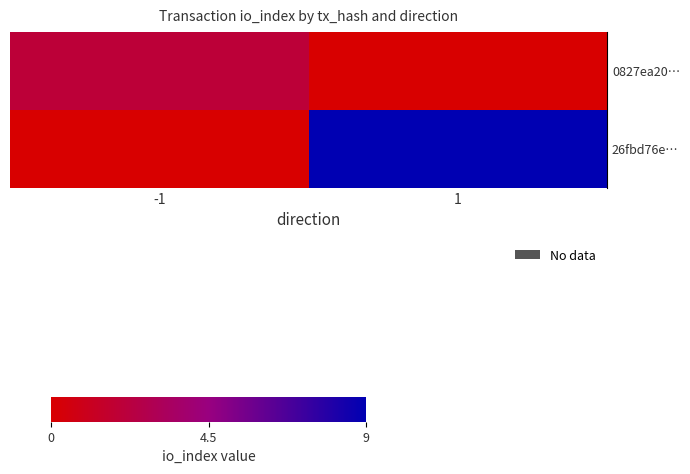

Which series has the largest total across all categories?

row_1